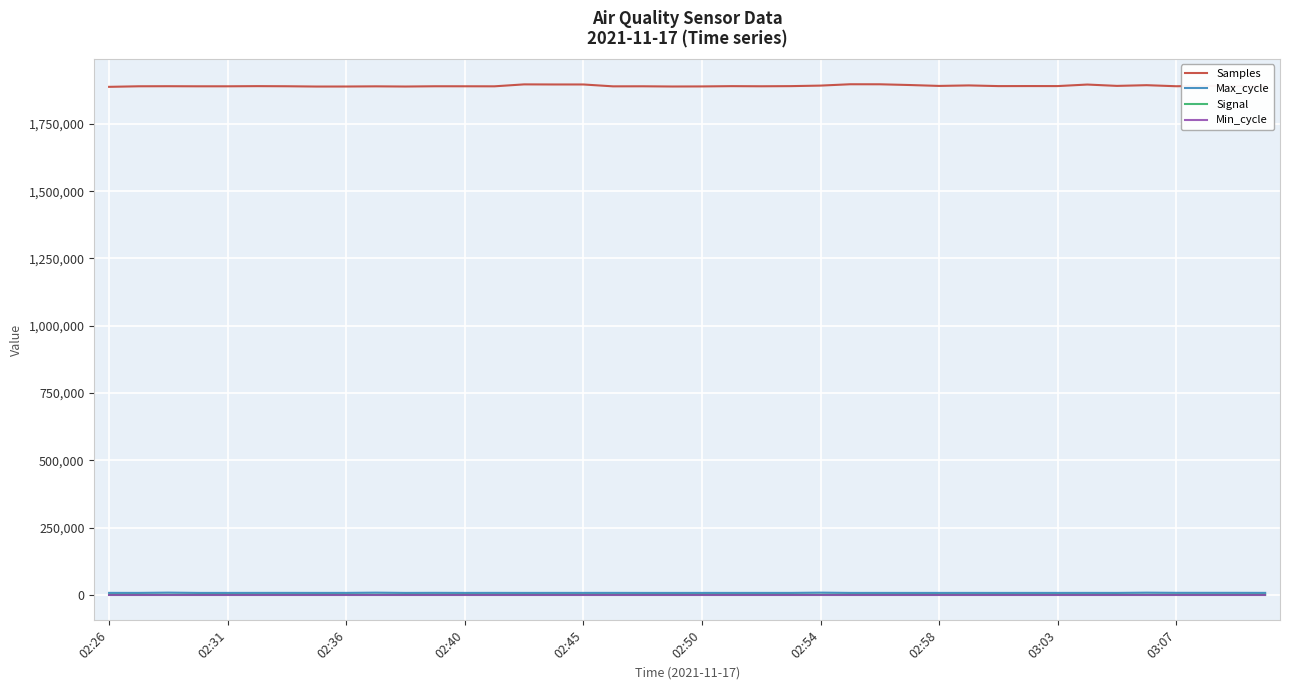

True or false: Samples and Max_cycle intersect in this chart.

False